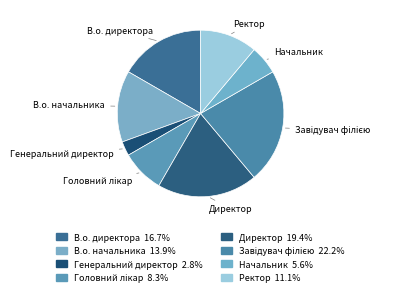

Is there a majority slice in this chart?

No